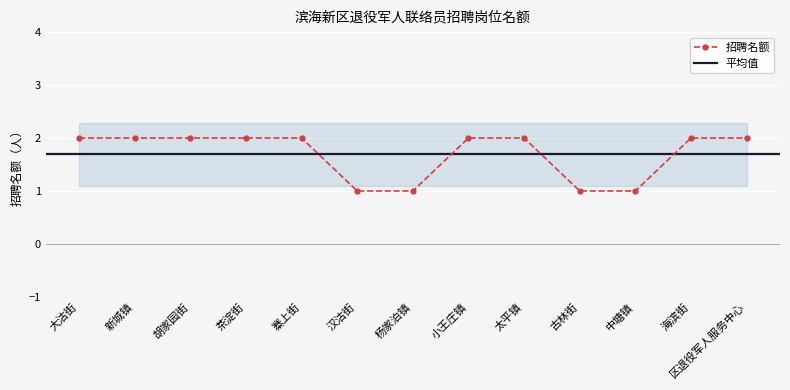

What is the average value?

2